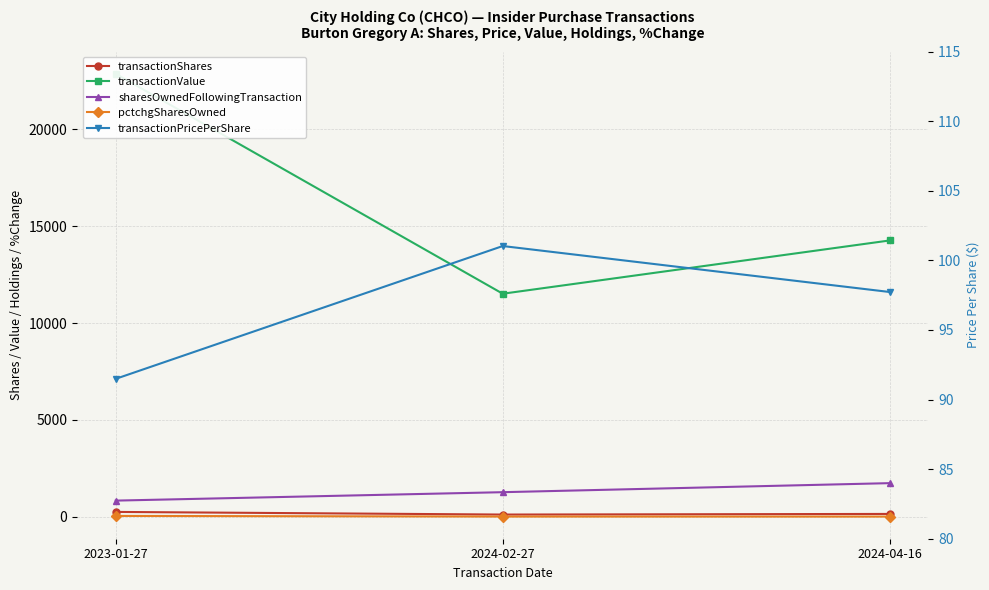

Which category has the lowest value in the transactionValue series?

2024-02-27